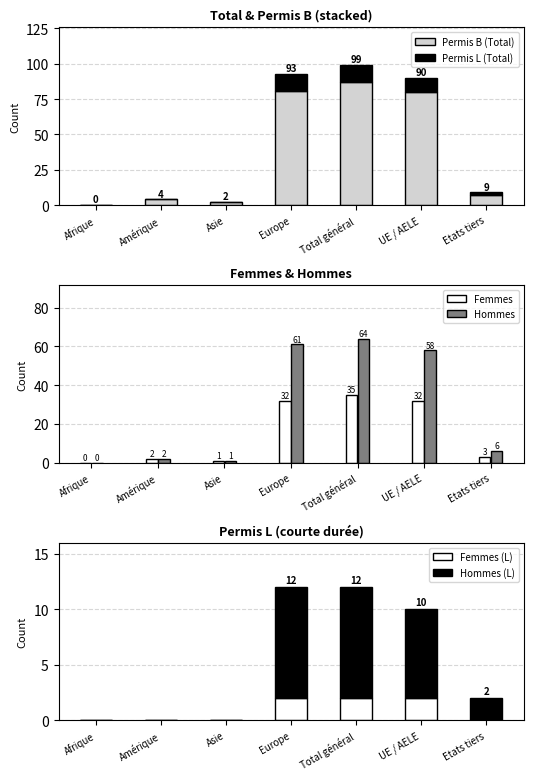

At which label does Permis B (Total) first exceed 7?

Europe